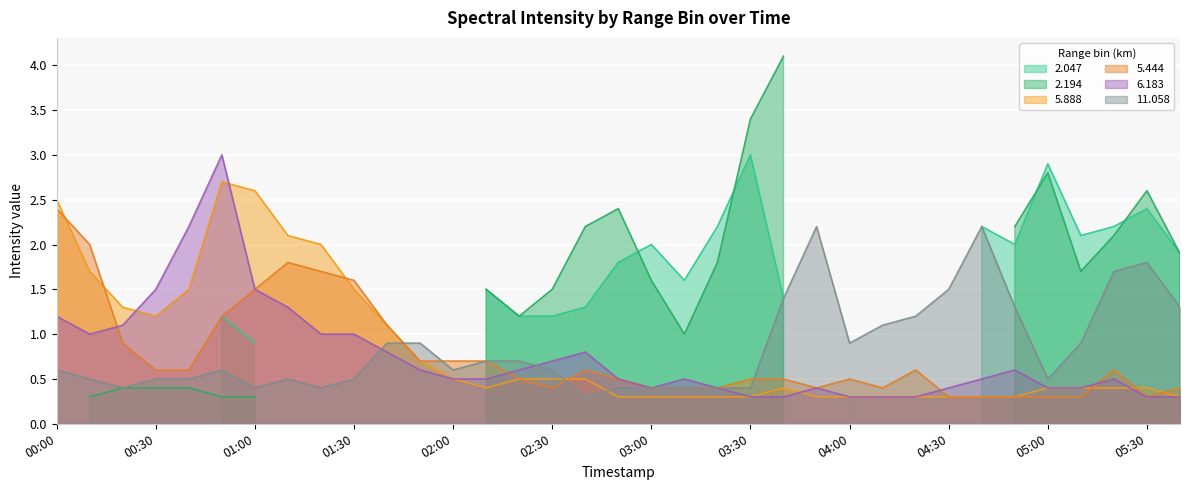

What is the maximum value for 11.058?

2.2